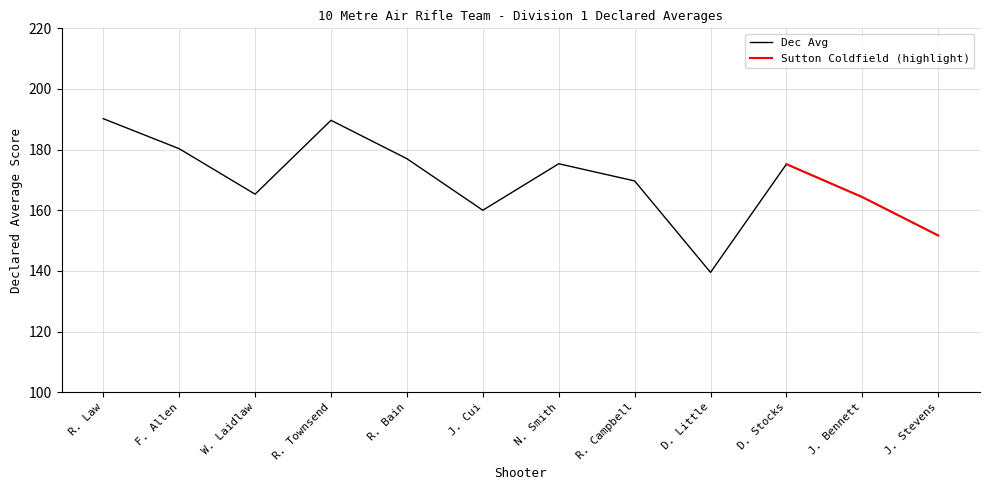

What is the average value?

169.8